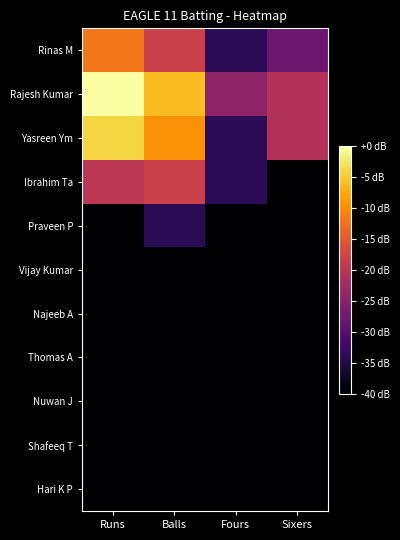

At Balls, list the series in order from largest to smallest.

Rajesh Kumar, Yasreen Ym, Rinas M, Ibrahim Ta, Praveen P, Vijay Kumar, Najeeb A, Thomas A, Nuwan J, Shafeeq T, Hari K P